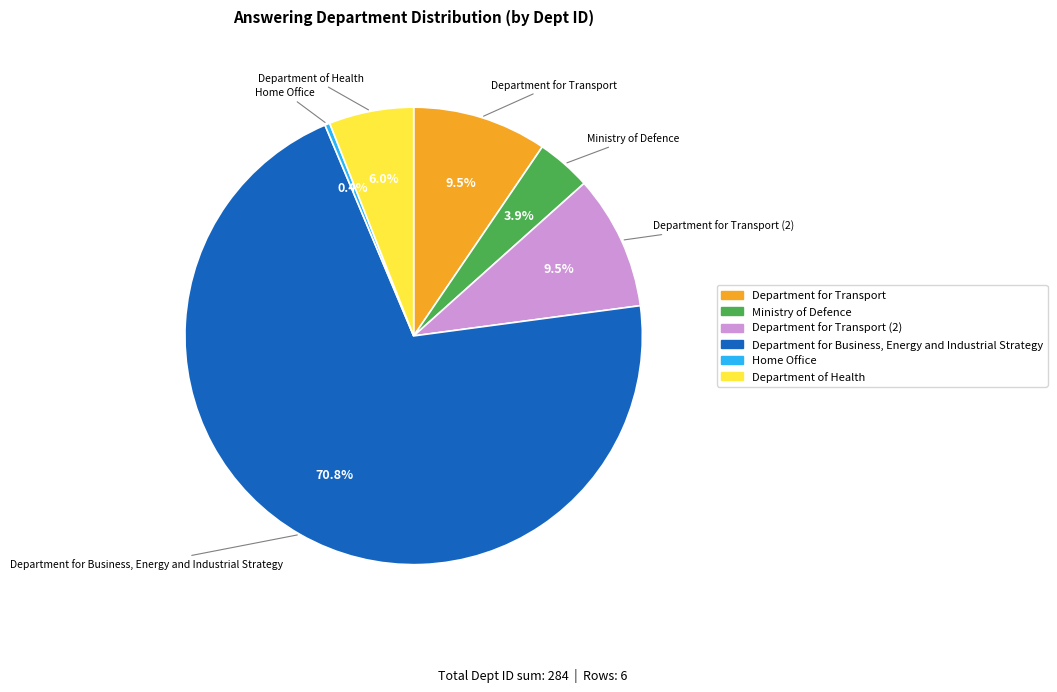

Does any single category account for the majority?

Yes